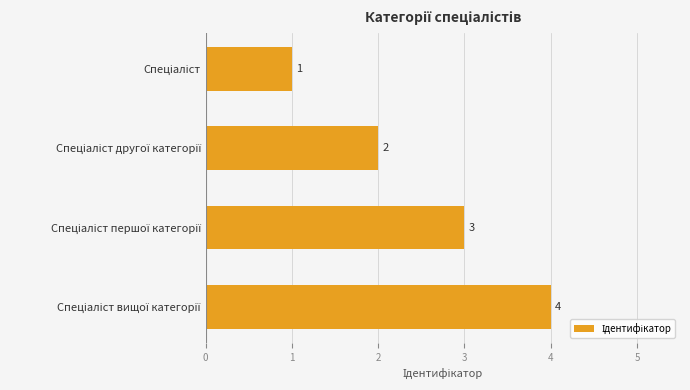

What is the sum of all values?

10